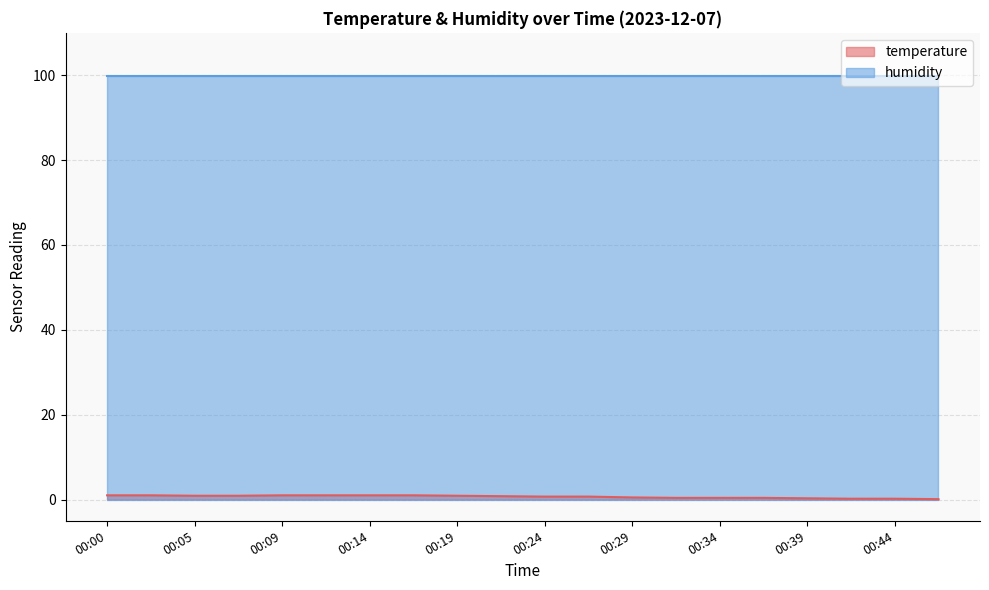

Is it true that the value at 00:17 is 0.3?

False